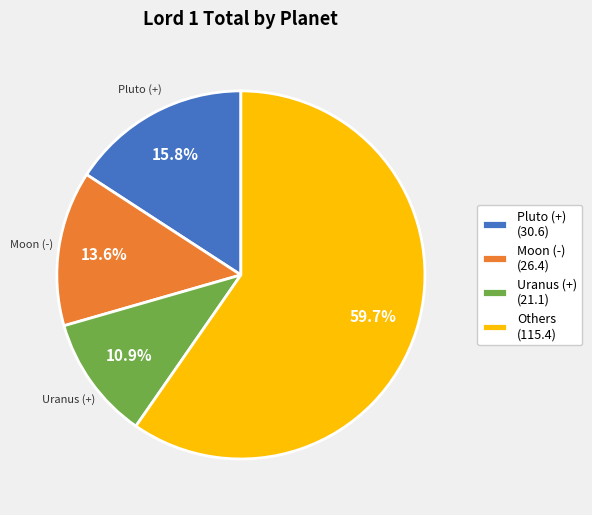

Which slice represents more than half of the pie?

Others (115.4)